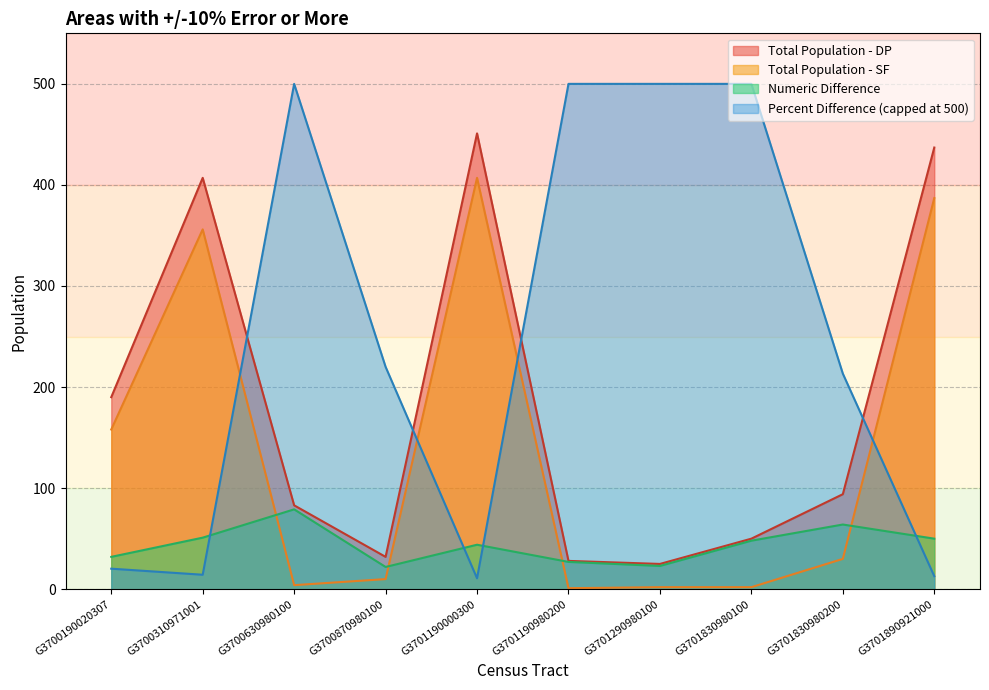

What are all the series names shown in the legend?

Total Population - DP, Total Population - SF, Numeric Difference, Percent Difference (capped at 500)